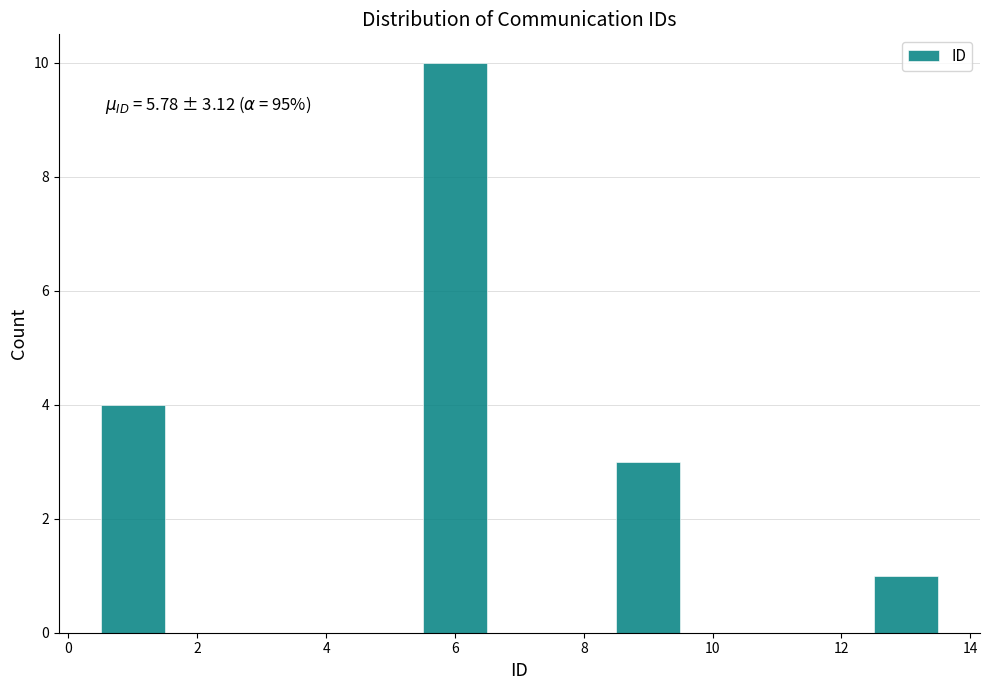

Over which range of the x-axis is the bar tallest?

5.5 to 6.5